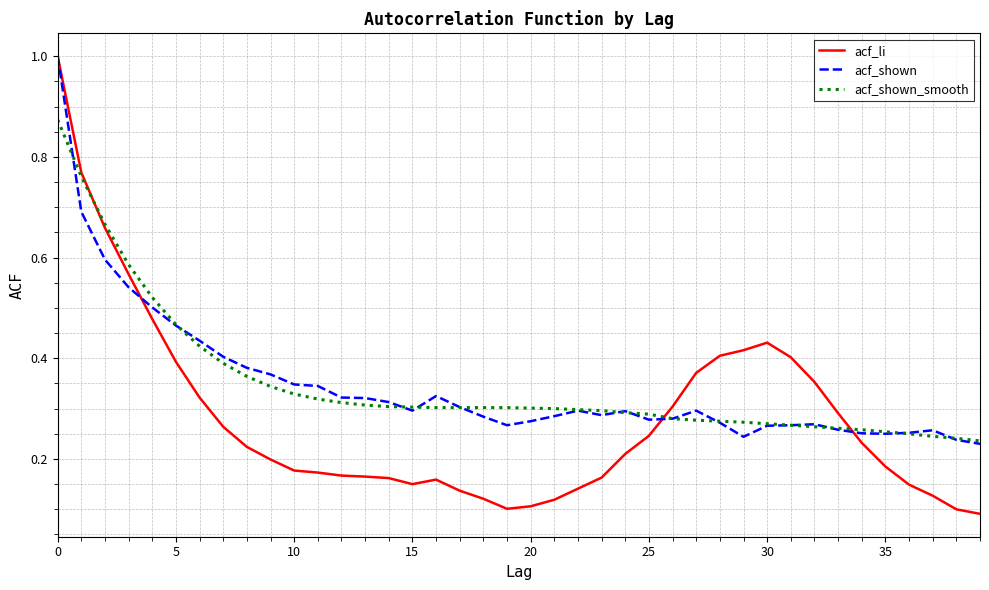

Which series has the largest range (max minus min)?

acf_li